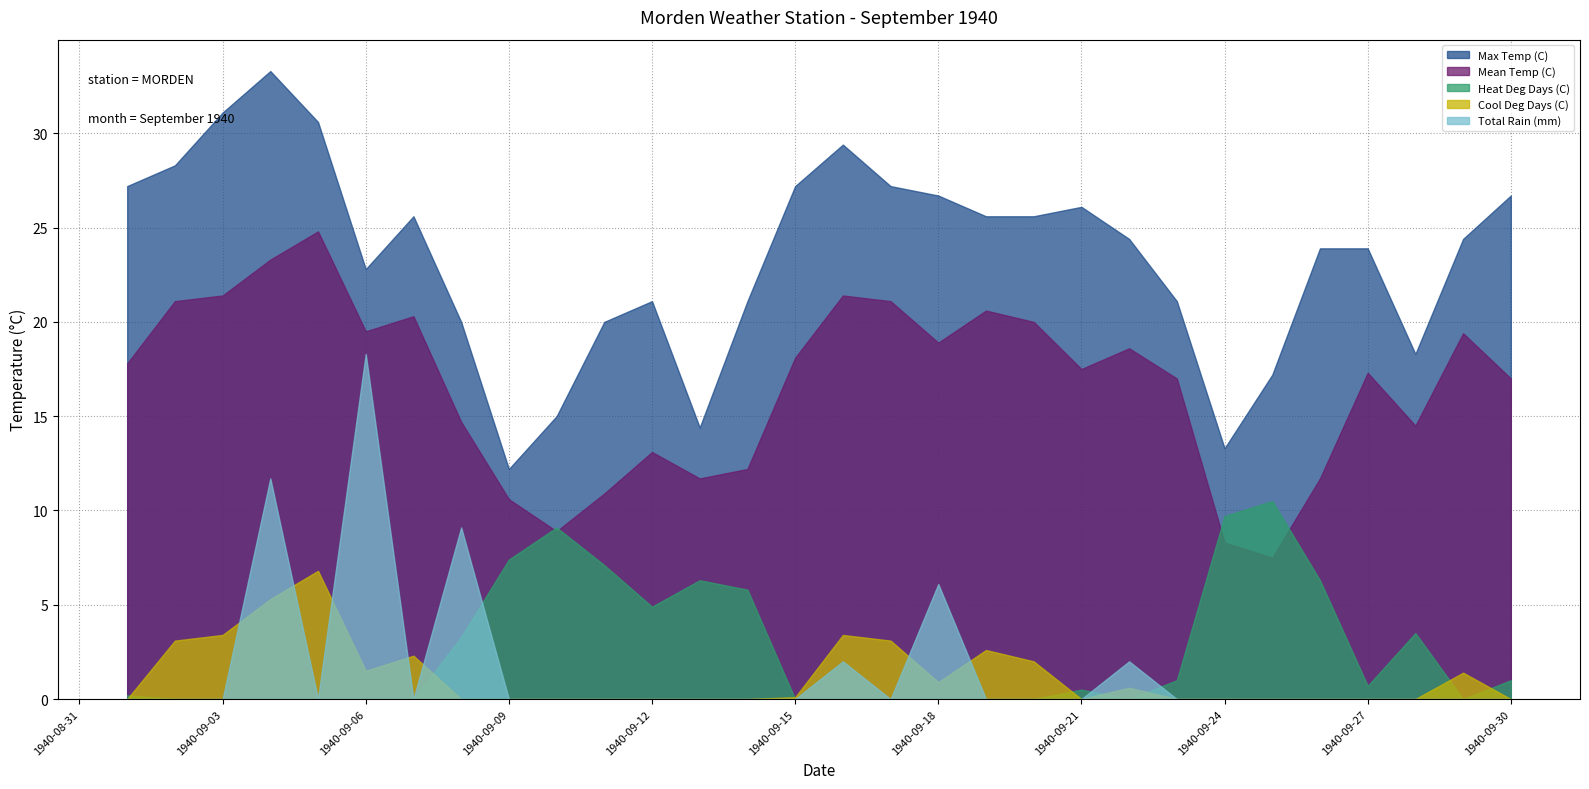

Reading left to right, list all the values displayed in this chart.

Max Temp (C): 1940-09-01=27.2	1940-09-02=28.3	1940-09-03=31.1	1940-09-04=33.3	1940-09-05=30.6	1940-09-06=22.8	1940-09-07=25.6	1940-09-08=20.0	1940-09-09=12.2	1940-09-10=15.0	1940-09-11=20.0	1940-09-12=21.1	1940-09-13=14.4	1940-09-14=21.1	1940-09-15=27.2	1940-09-16=29.4	1940-09-17=27.2	1940-09-18=26.7	1940-09-19=25.6	1940-09-20=25.6	1940-09-21=26.1	1940-09-22=24.4	1940-09-23=21.1	1940-09-24=13.3	1940-09-25=17.2	1940-09-26=23.9	1940-09-27=23.9	1940-09-28=18.3	1940-09-29=24.4	1940-09-30=26.7
Mean Temp (C): 1940-09-01=17.8	1940-09-02=21.1	1940-09-03=21.4	1940-09-04=23.3	1940-09-05=24.8	1940-09-06=19.5	1940-09-07=20.3	1940-09-08=14.7	1940-09-09=10.6	1940-09-10=8.9	1940-09-11=10.9	1940-09-12=13.1	1940-09-13=11.7	1940-09-14=12.2	1940-09-15=18.1	1940-09-16=21.4	1940-09-17=21.1	1940-09-18=18.9	1940-09-19=20.6	1940-09-20=20.0	1940-09-21=17.5	1940-09-22=18.6	1940-09-23=17.0	1940-09-24=8.3	1940-09-25=7.5	1940-09-26=11.7	1940-09-27=17.3	1940-09-28=14.5	1940-09-29=19.4	1940-09-30=17.0
Heat Deg Days (C): 1940-09-01=0.2	1940-09-02=0.0	1940-09-03=0.0	1940-09-04=0.0	1940-09-05=0.0	1940-09-06=0.0	1940-09-07=0.0	1940-09-08=3.3	1940-09-09=7.4	1940-09-10=9.1	1940-09-11=7.1	1940-09-12=4.9	1940-09-13=6.3	1940-09-14=5.8	1940-09-15=0.0	1940-09-16=0.0	1940-09-17=0.0	1940-09-18=0.0	1940-09-19=0.0	1940-09-20=0.0	1940-09-21=0.5	1940-09-22=0.0	1940-09-23=1.0	1940-09-24=9.7	1940-09-25=10.5	1940-09-26=6.3	1940-09-27=0.7	1940-09-28=3.5	1940-09-29=0.0	1940-09-30=1.0
Cool Deg Days (C): 1940-09-01=0.0	1940-09-02=3.1	1940-09-03=3.4	1940-09-04=5.3	1940-09-05=6.8	1940-09-06=1.5	1940-09-07=2.3	1940-09-08=0.0	1940-09-09=0.0	1940-09-10=0.0	1940-09-11=0.0	1940-09-12=0.0	1940-09-13=0.0	1940-09-14=0.0	1940-09-15=0.1	1940-09-16=3.4	1940-09-17=3.1	1940-09-18=0.9	1940-09-19=2.6	1940-09-20=2.0	1940-09-21=0.0	1940-09-22=0.6	1940-09-23=0.0	1940-09-24=0.0	1940-09-25=0.0	1940-09-26=0.0	1940-09-27=0.0	1940-09-28=0.0	1940-09-29=1.4	1940-09-30=0.0
Total Rain (mm): 1940-09-01=0.0	1940-09-02=0.0	1940-09-03=0.0	1940-09-04=11.7	1940-09-05=0.0	1940-09-06=18.3	1940-09-07=0.0	1940-09-08=9.1	1940-09-09=0.0	1940-09-10=0.0	1940-09-11=0.0	1940-09-12=0.0	1940-09-13=0.0	1940-09-14=0.0	1940-09-15=0.0	1940-09-16=2.0	1940-09-17=0.0	1940-09-18=6.1	1940-09-19=0.0	1940-09-20=0.0	1940-09-21=0.0	1940-09-22=2.0	1940-09-23=0.0	1940-09-24=0.0	1940-09-25=0.0	1940-09-26=0.0	1940-09-27=0.0	1940-09-28=0.0	1940-09-29=0.0	1940-09-30=0.0